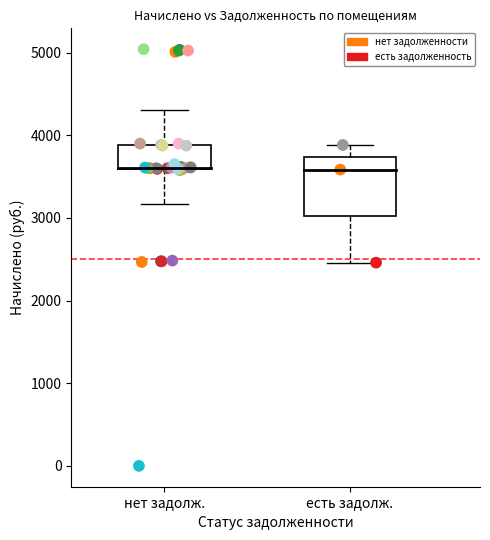

What are all the series names shown in the legend?

нет задолженности, есть задолженность